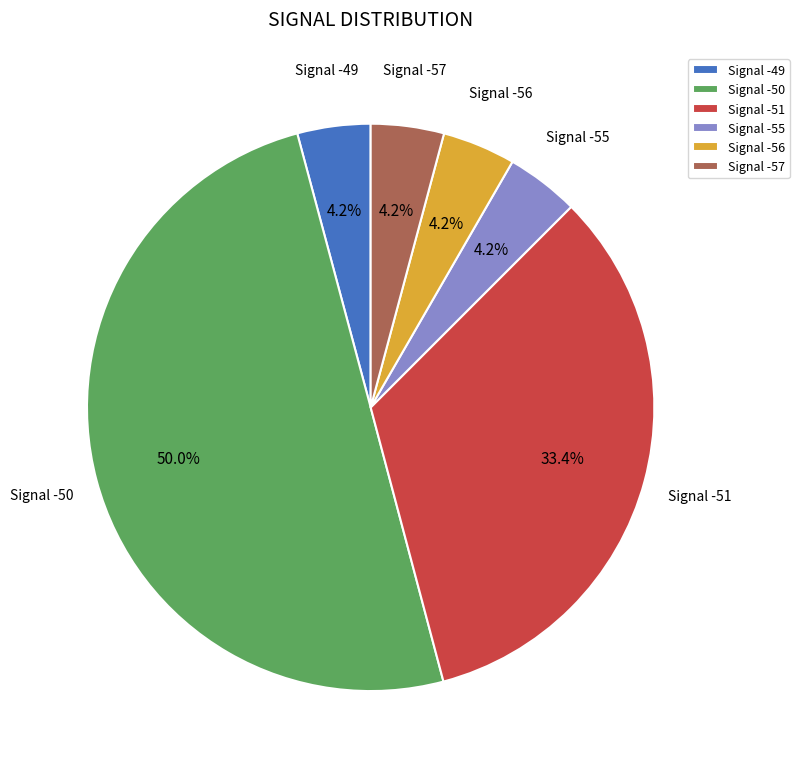

Which has a higher value, Signal -50 or Signal -51?

Signal -50